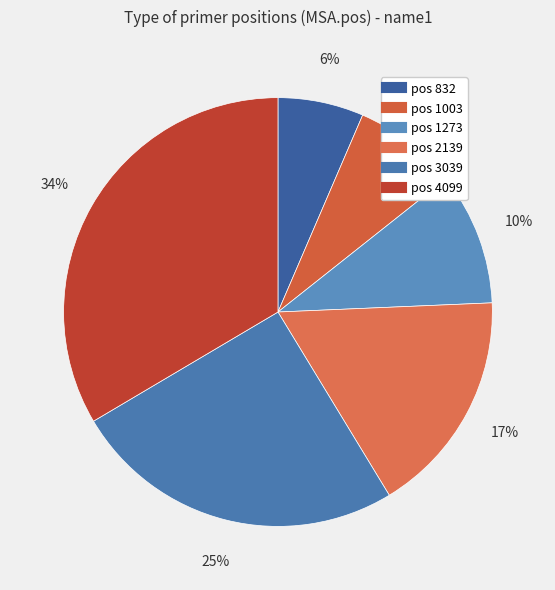

Is there any slice that represents more than half of the pie?

No